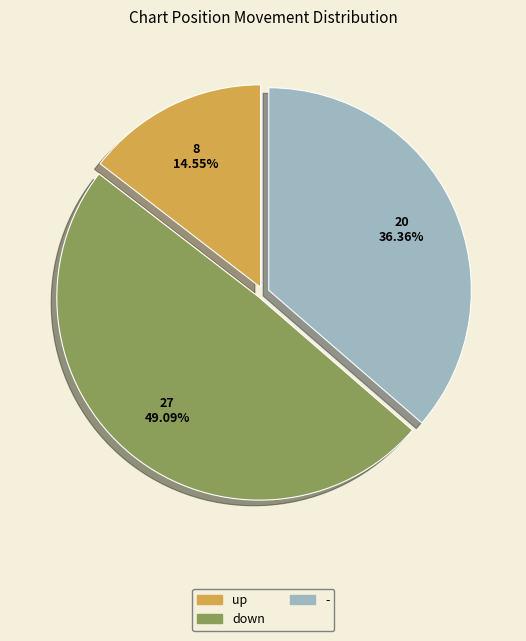

Which slice is the smallest?

up